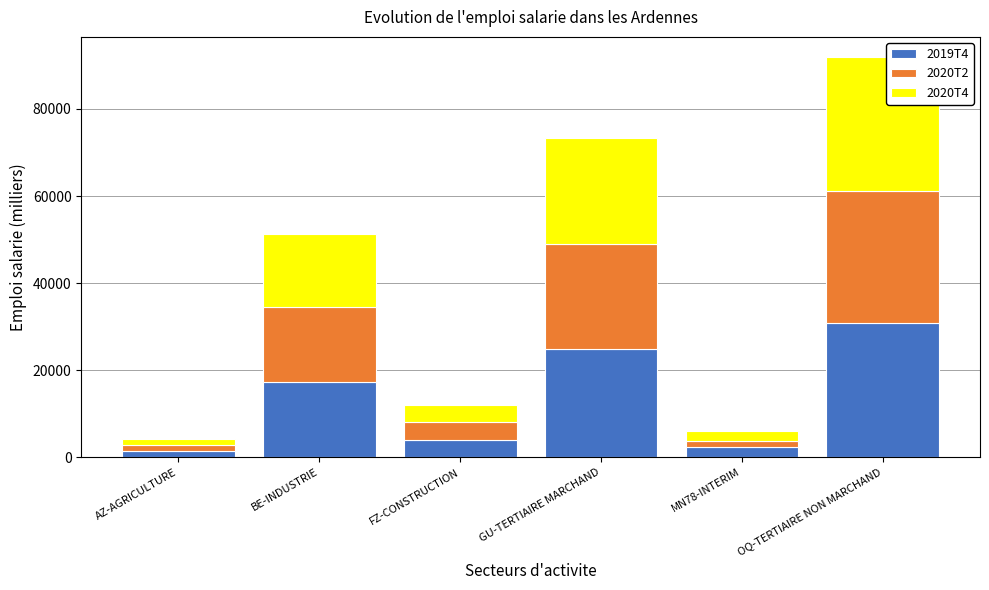

What is the highest value of the 2019T4 series?

30765.6